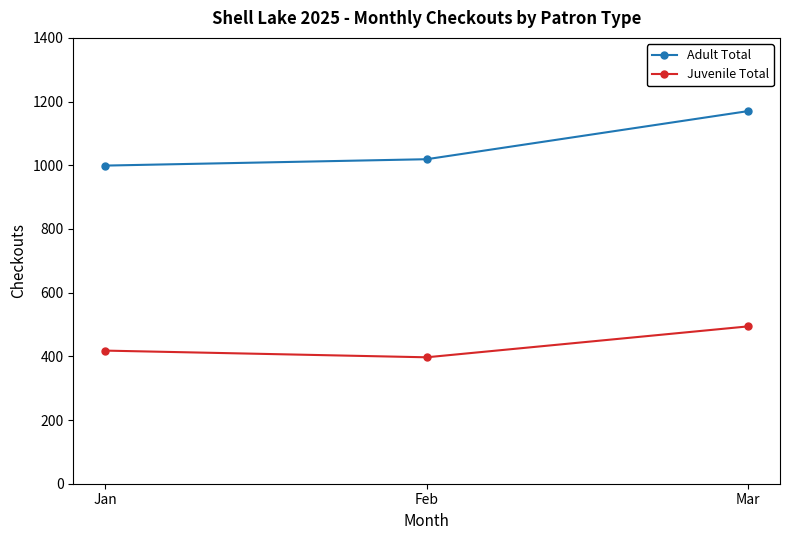

What is the value of the Juvenile Total point at the 1st from the left?

418